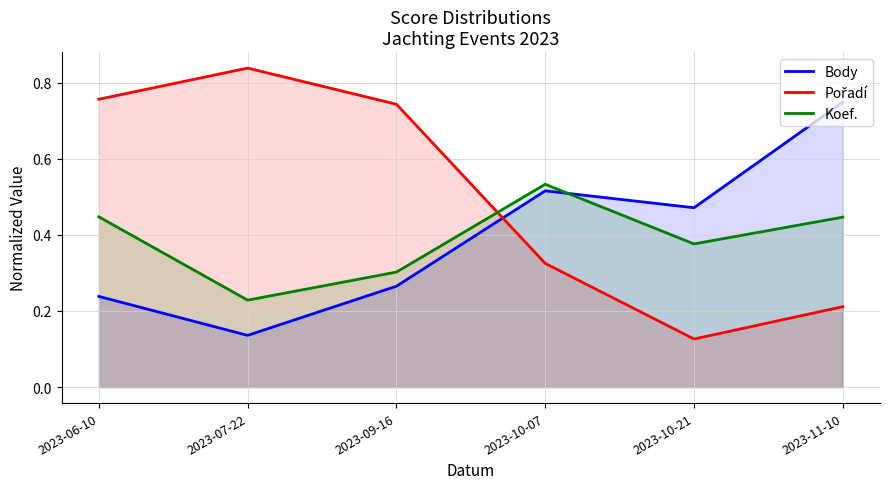

List the series in order of their peak value, highest first.

Pořadí, Body, Koef.